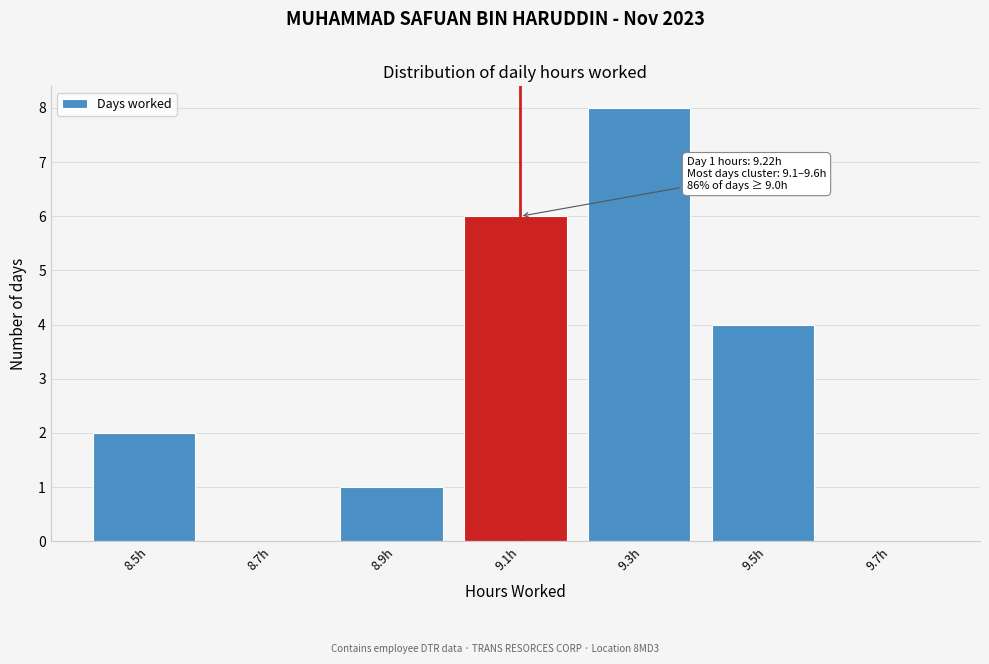

Reading right to left, transcribe all the data shown in this chart.

9.7h=0	9.5h=4	9.3h=8	9.1h=6	8.9h=1	8.7h=0	8.5h=2